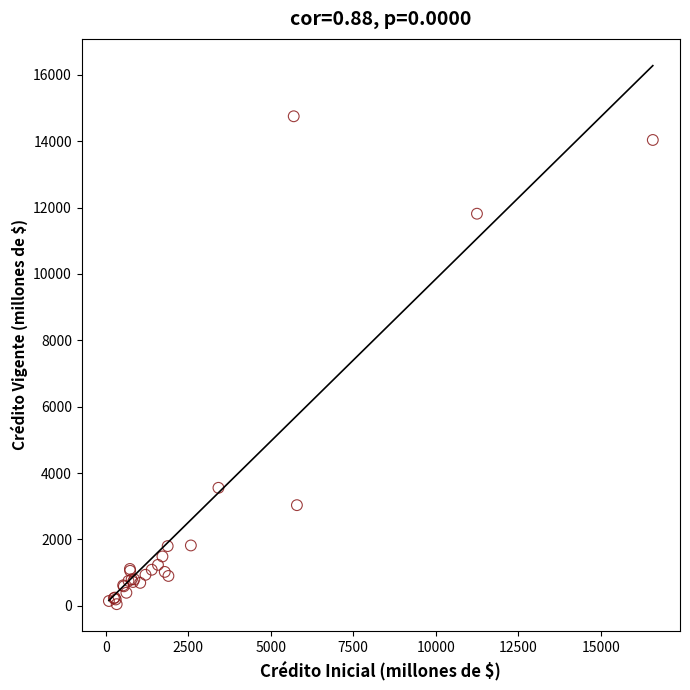

What Y value in the scatter plot is closest to 7400?

3554.0